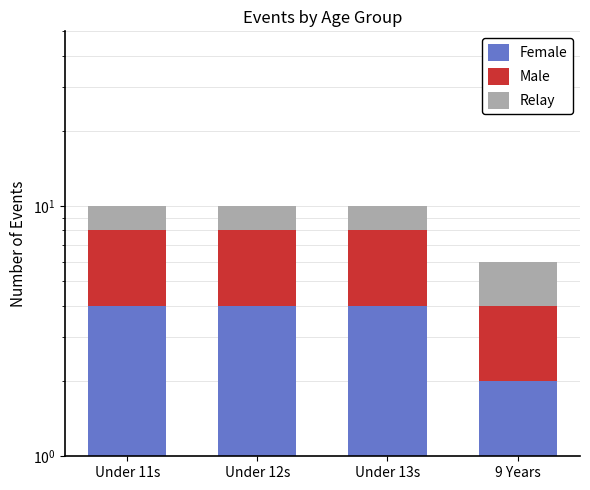

What is the sum of all Male values?

14